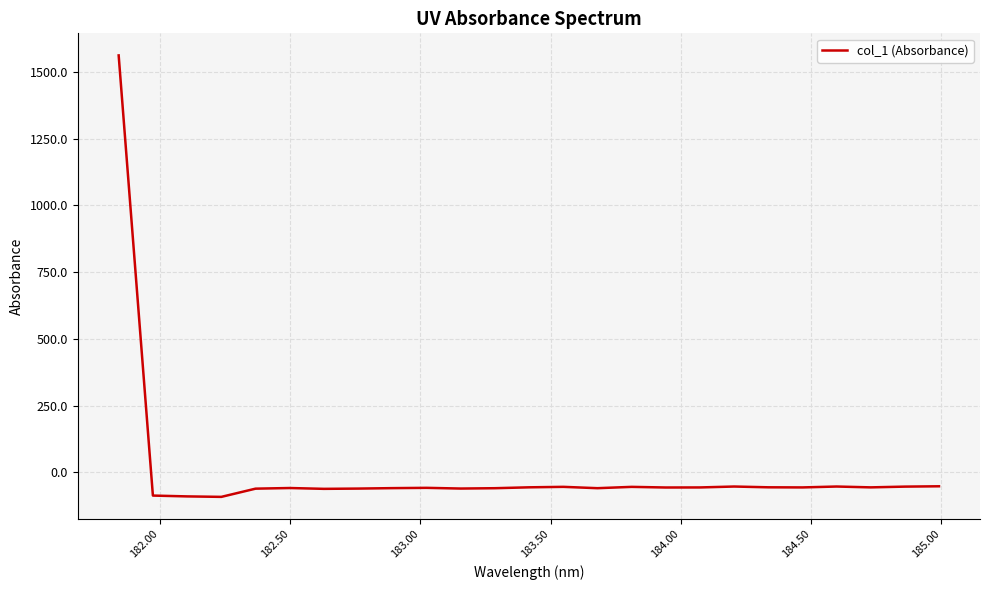

What is the smallest value displayed?

-92.2